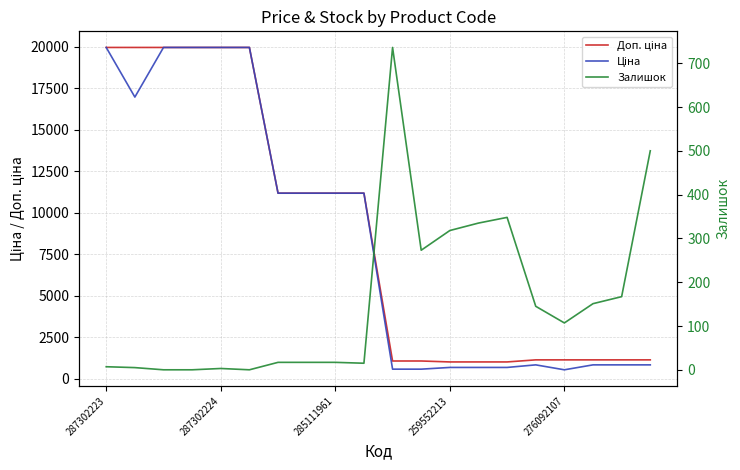

Rank the series by their maximum value, from highest to lowest.

Доп. ціна, Ціна, Залишок